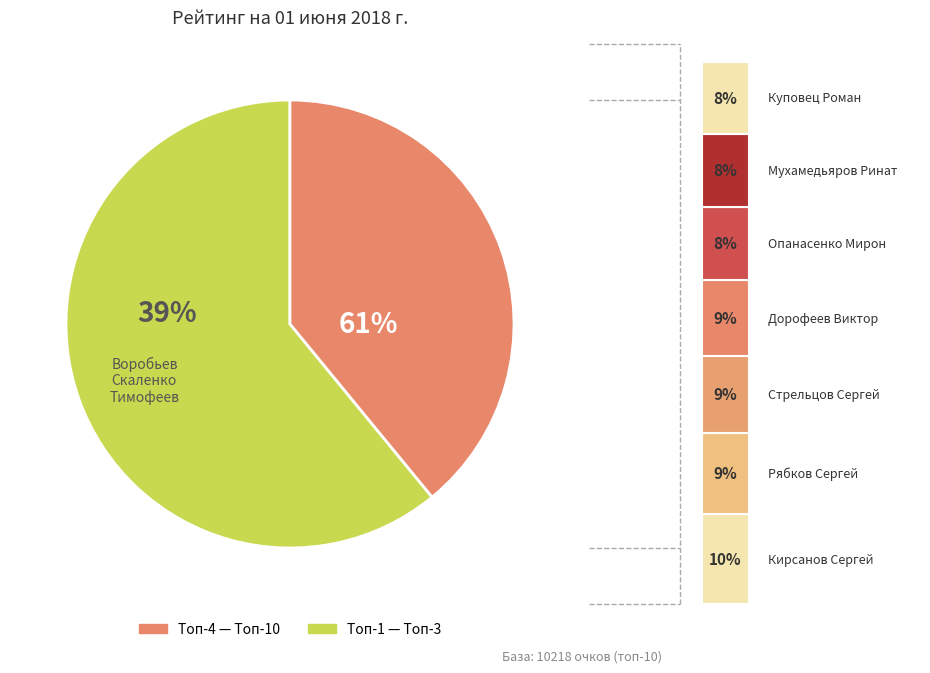

Between Дорофеев Виктор and Опанасенко Мирон, which is larger?

Дорофеев Виктор